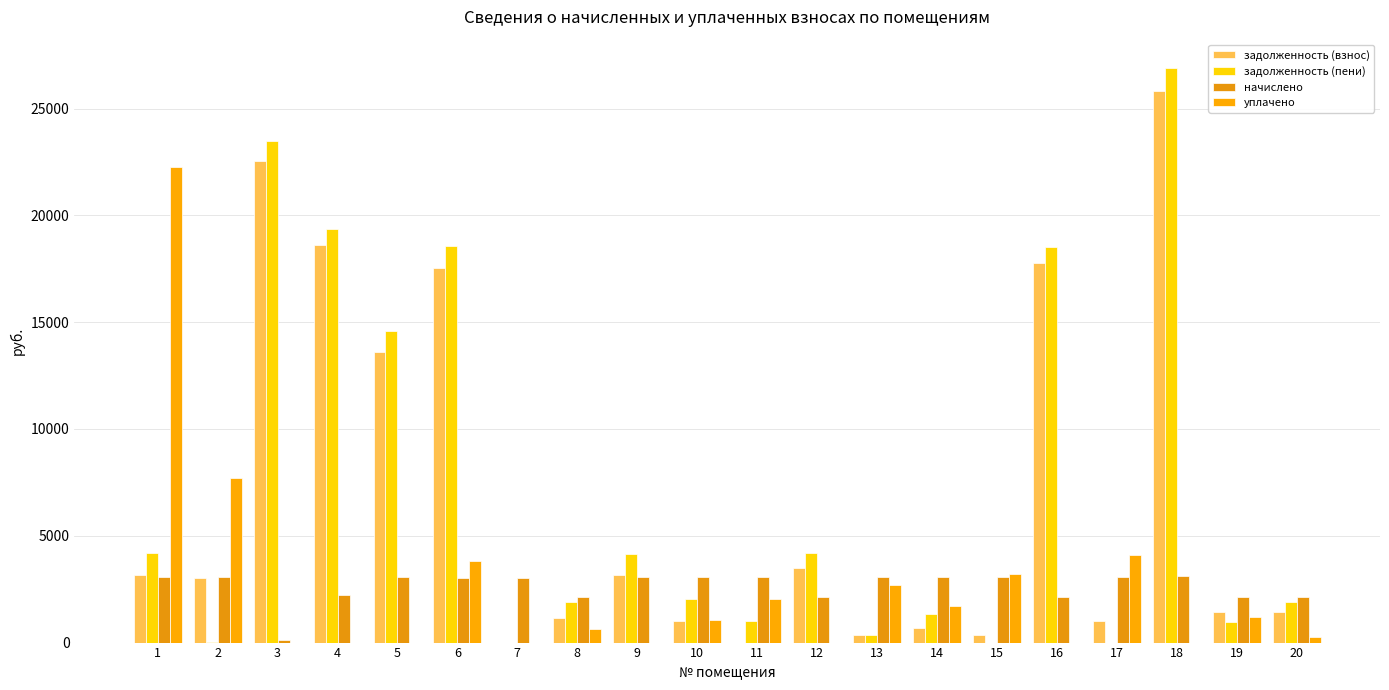

The value of задолженность (взнос) at 12 is 3491.5. True or false?

True